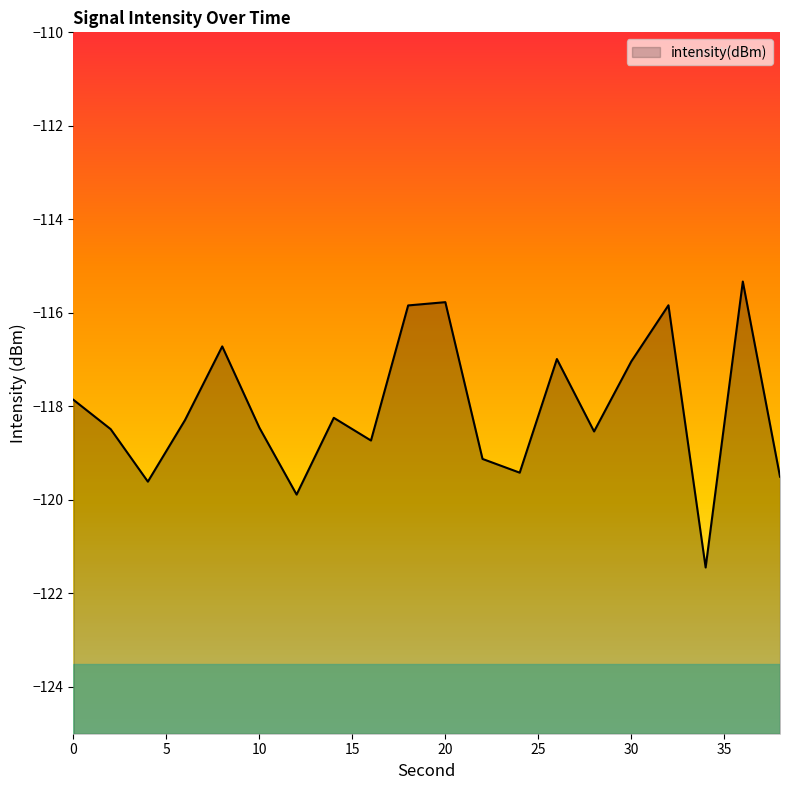

What is the change in value from 6 to 18?

+2.5